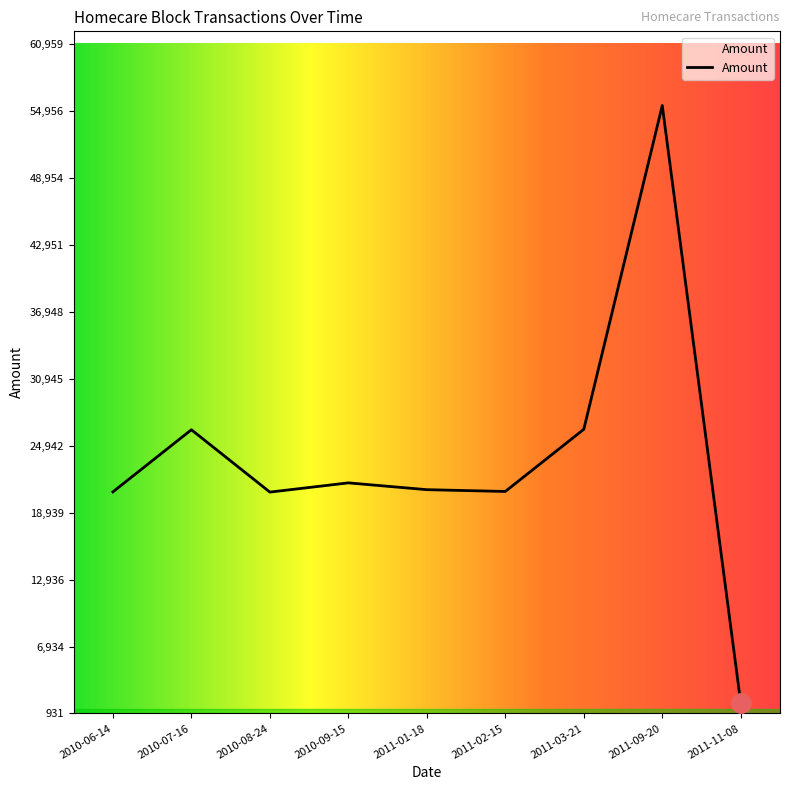

Where is the first local minimum?

2010-08-24